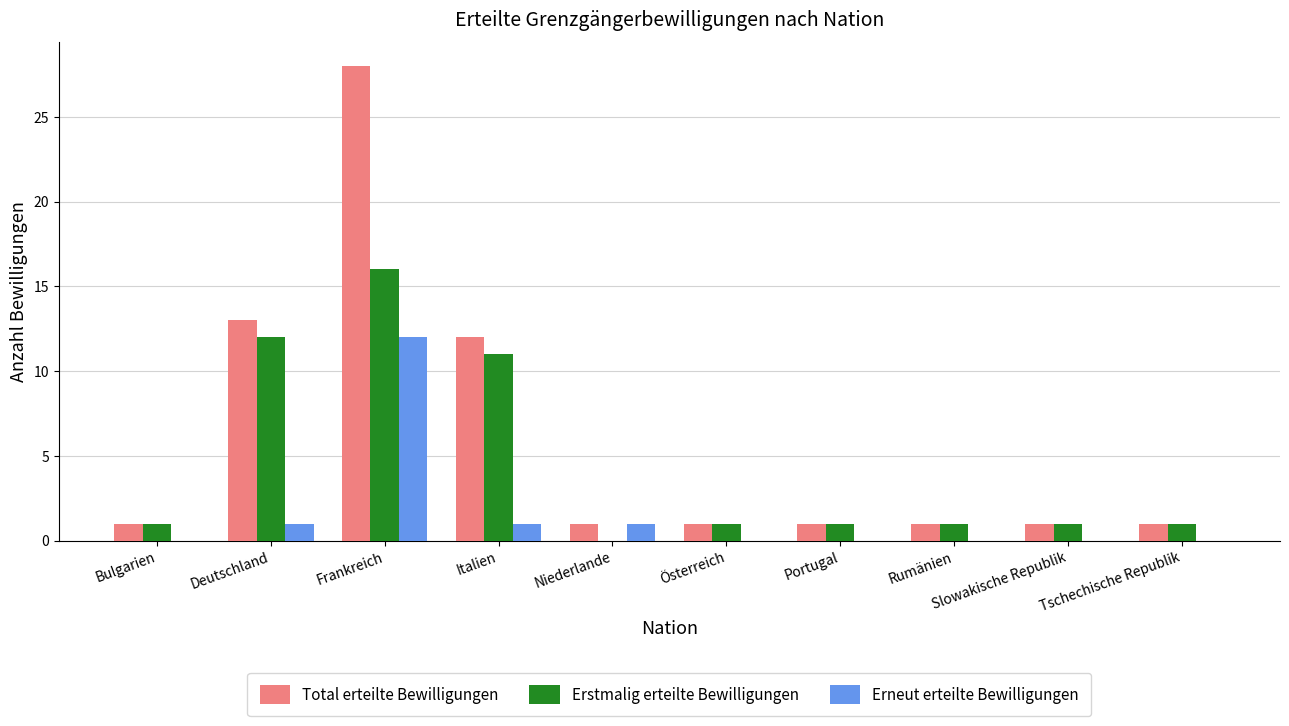

Is the value of Total erteilte Bewilligungen at Italien greater than the value of Erneut erteilte Bewilligungen at Deutschland?

Yes